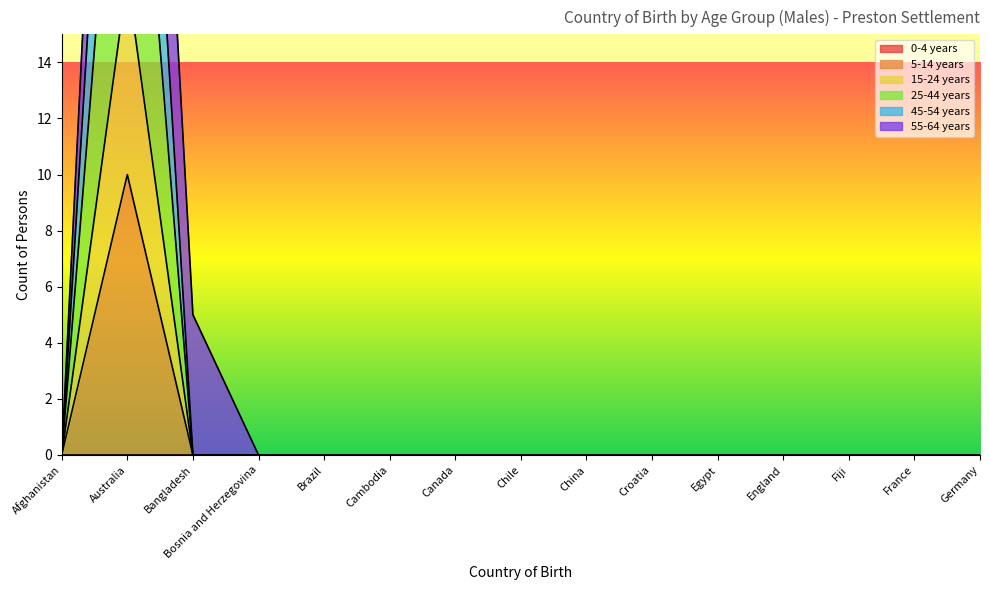

What is the average value of the 5-14 years series?

1